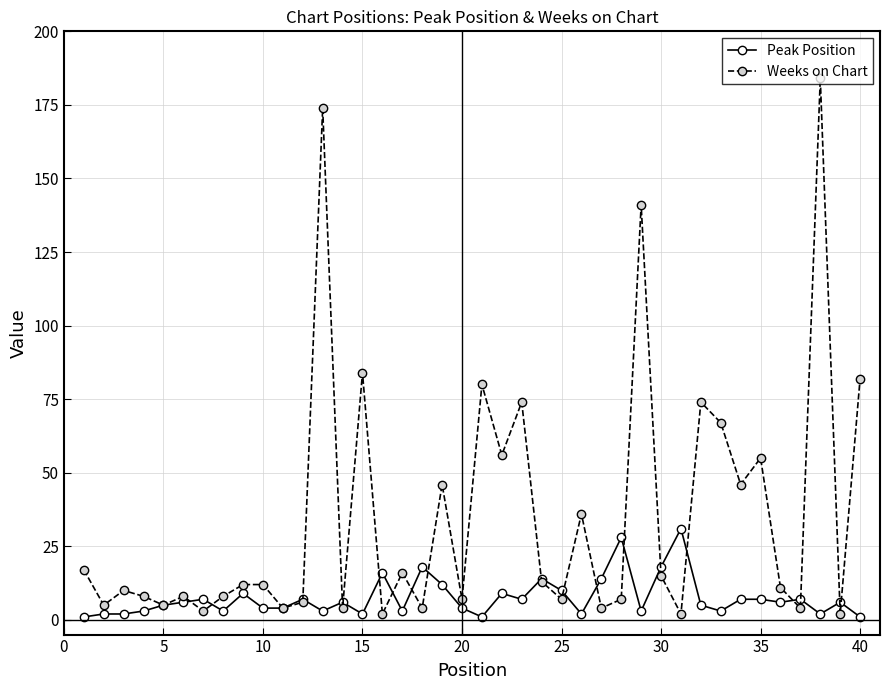

Which series has the largest range (max minus min)?

Weeks on Chart